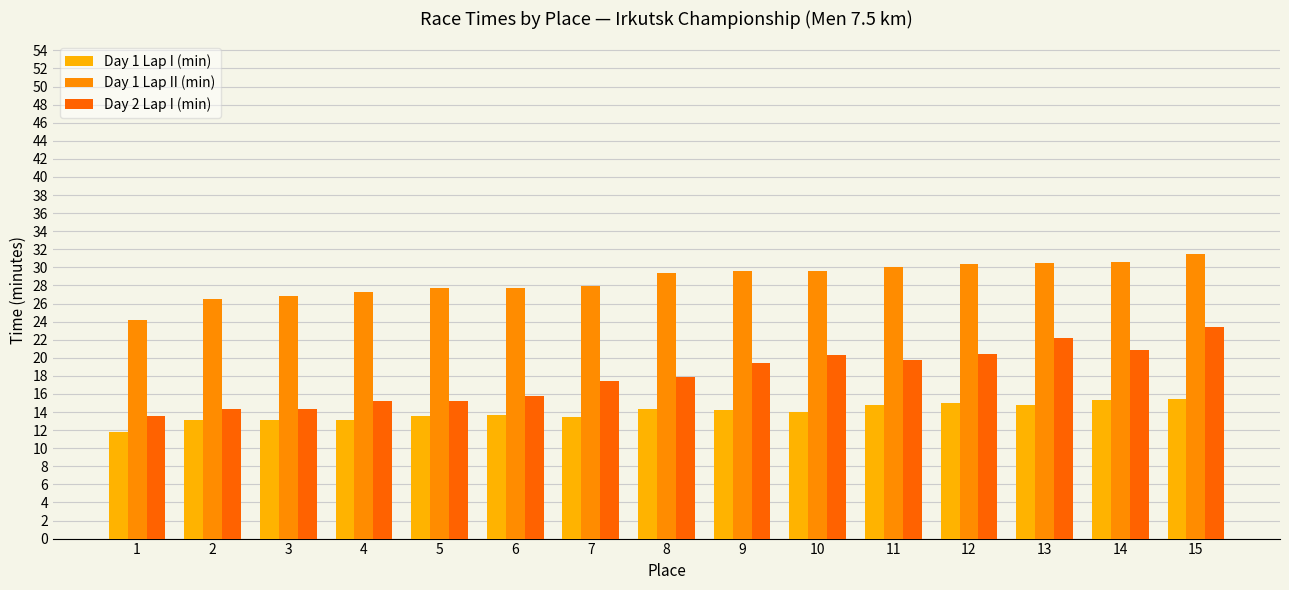

What is the difference between the second highest and minimum values in the Day 2 Lap I (min) series?

8.6